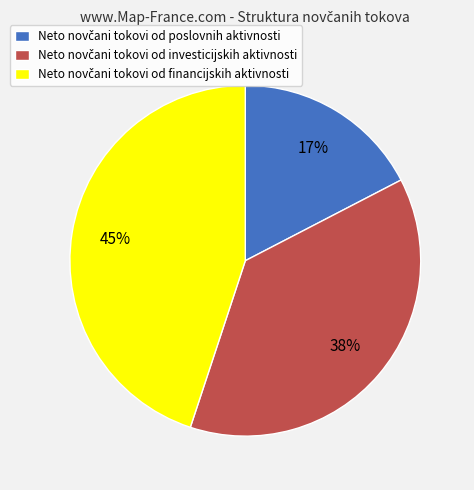

How many segments does this pie chart have?

3